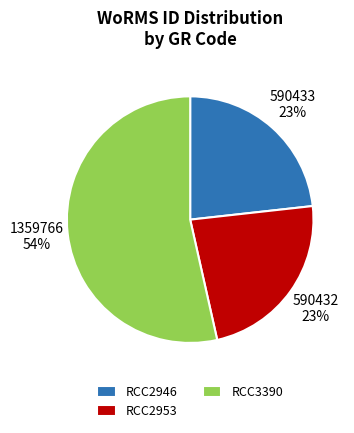

Is it true that RCC2953 is 23% of the pie?

True